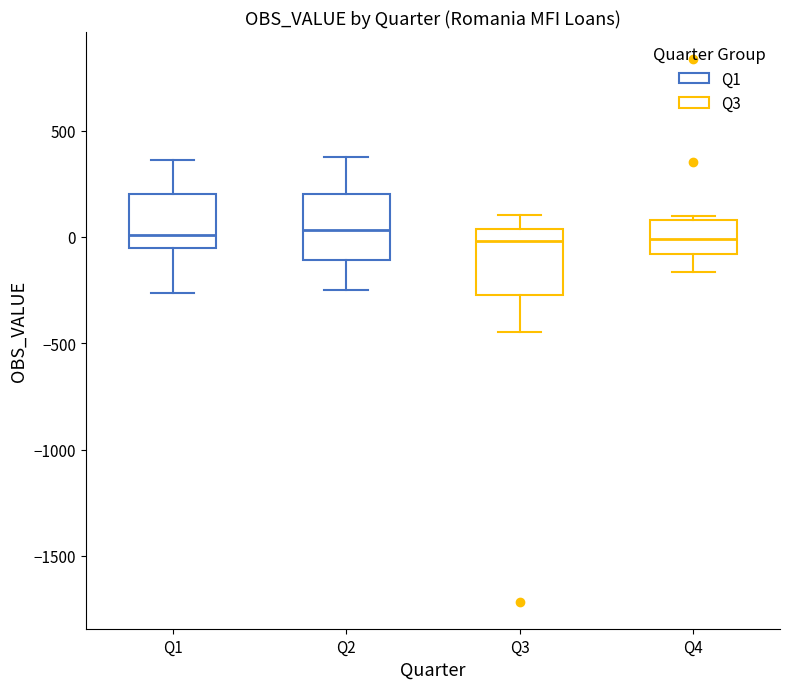

Reading left to right, read every box against the y-axis: the position of its median line, the range the box covers, and the ends of its whiskers. The values are not printed on the chart, so give them approximately, as read against the axis.

Q1: median 0, box -50 to 200, whiskers -250 to 350
Q2: median 50, box -100 to 200, whiskers -250 to 400
Q3: median 0, box -250 to 50, whiskers -450 to 100
Q4: median 0, box -100 to 100, whiskers -150 to 100 (just above the box's upper edge)